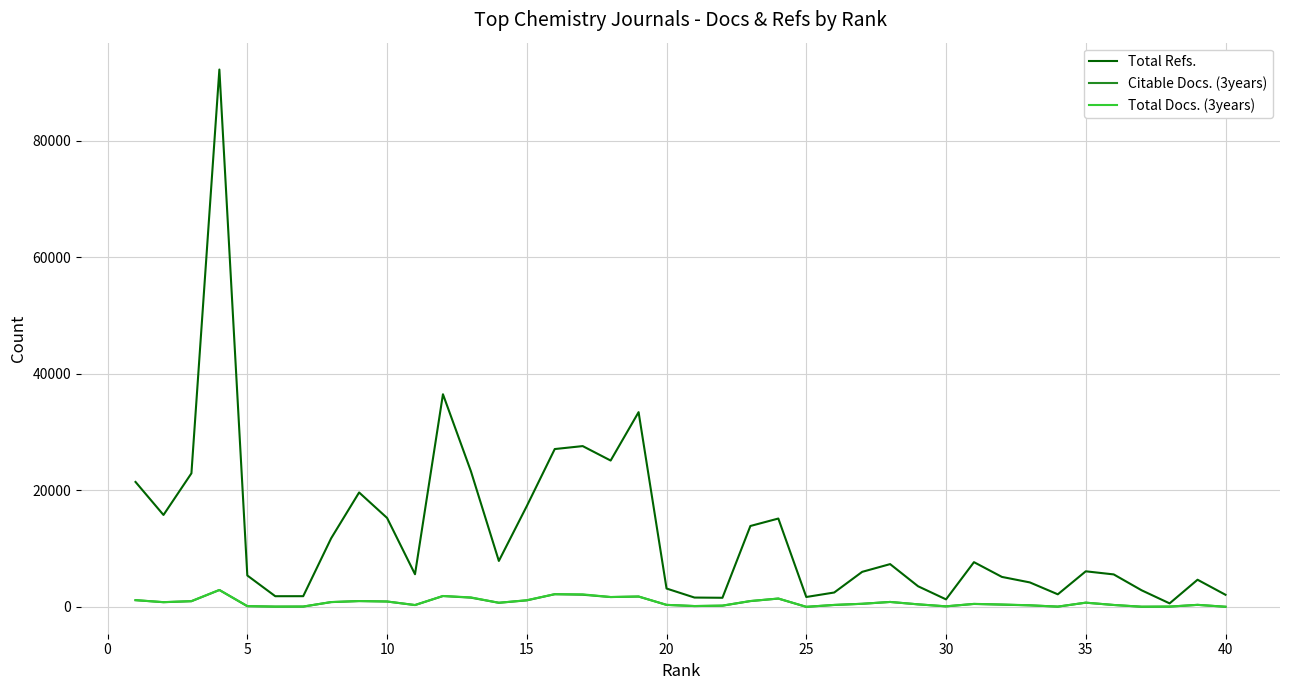

What is the maximum value for Citable Docs. (3years)?

2911